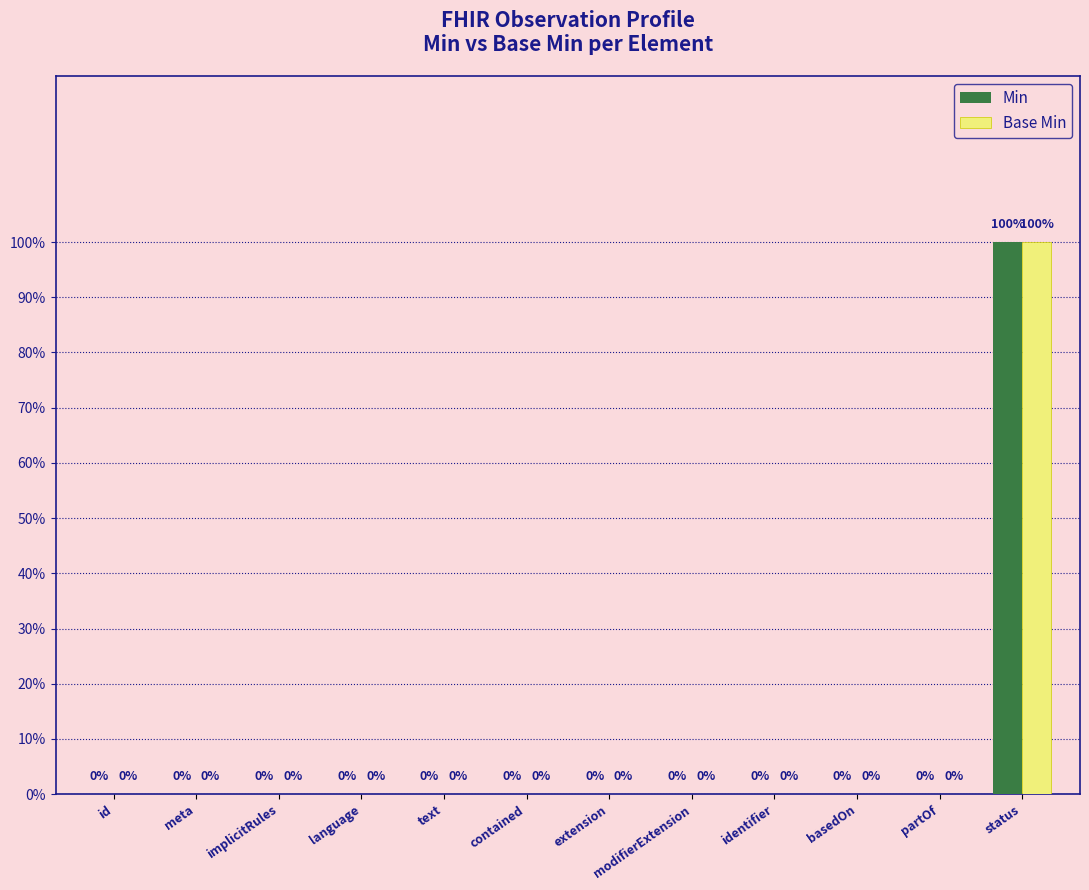

What are all the series names shown in the legend?

Min, Base Min